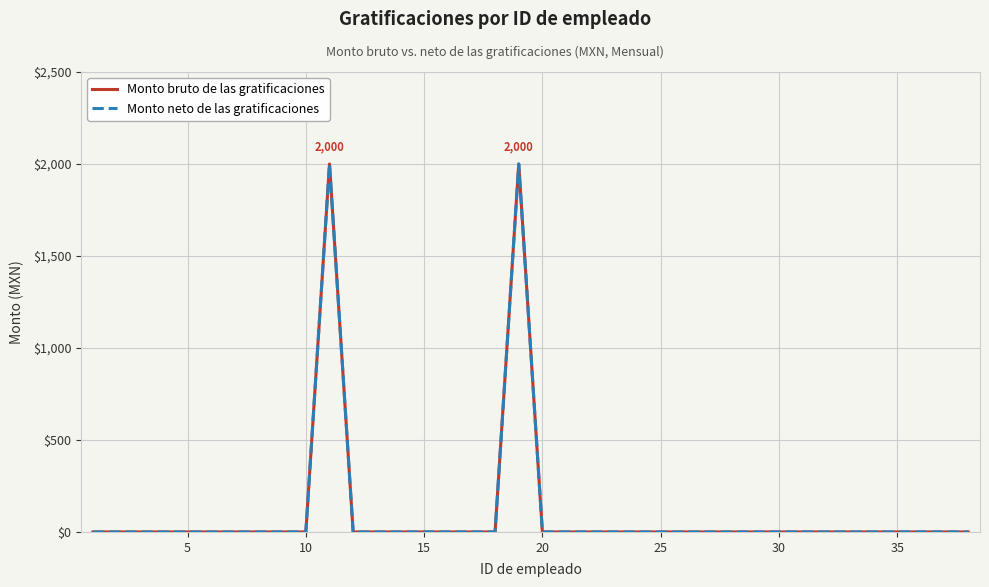

What is the difference between the second highest and minimum values in the Monto neto de las gratificaciones series?

2000